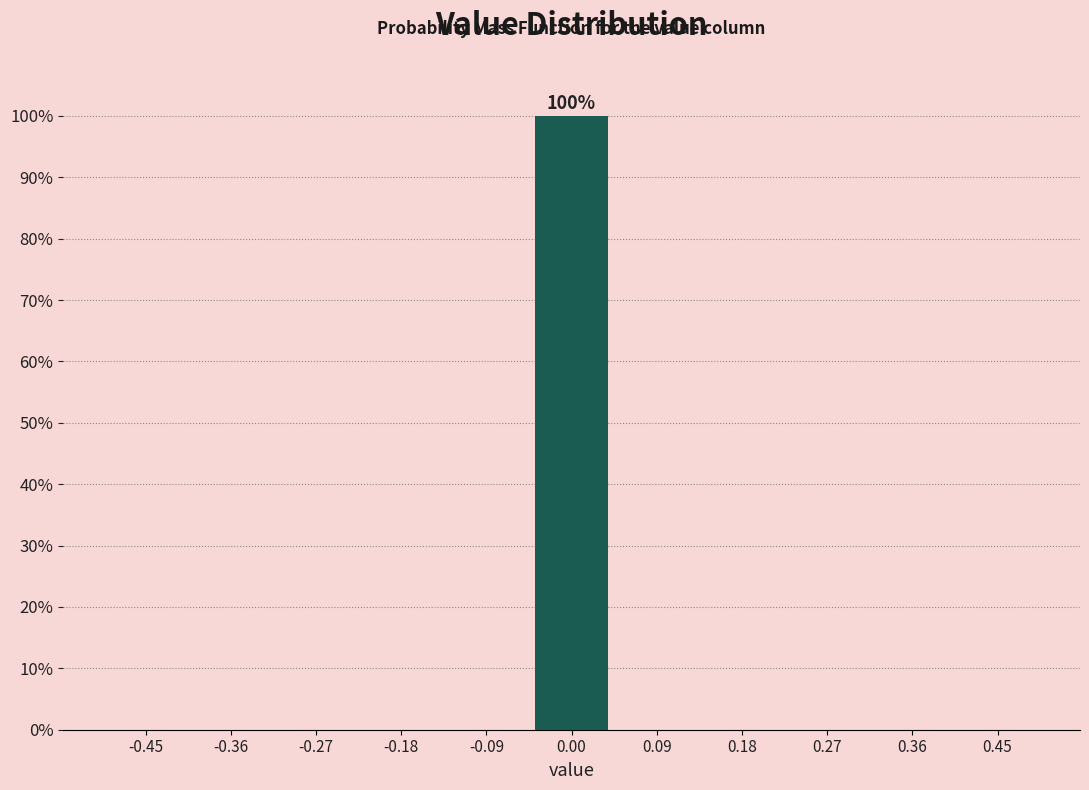

Which range on the x-axis has the tallest bar?

-0.05 to 0.05